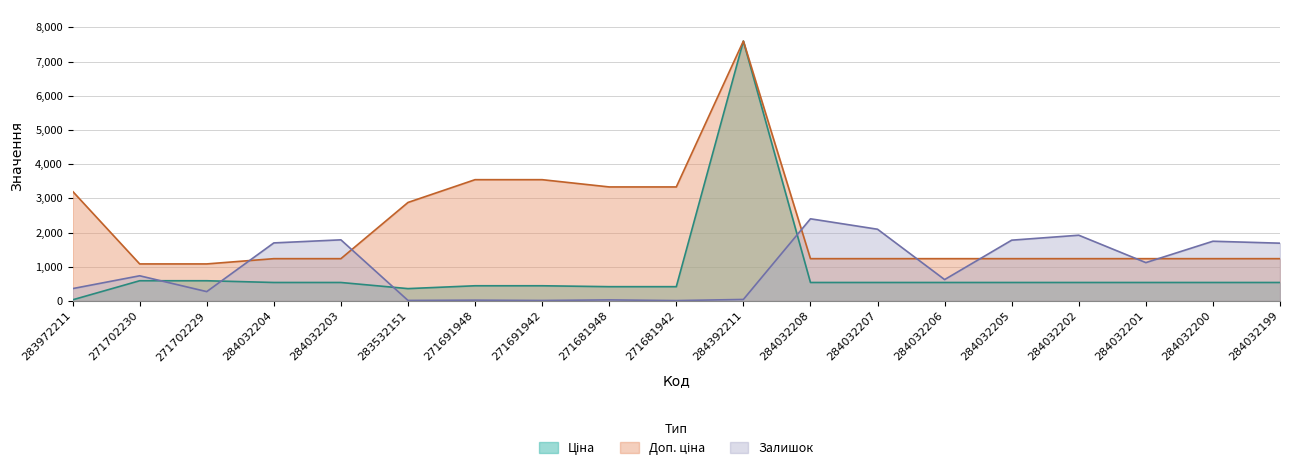

Is it true that Ціна equals 578.1 at 271681948?

False